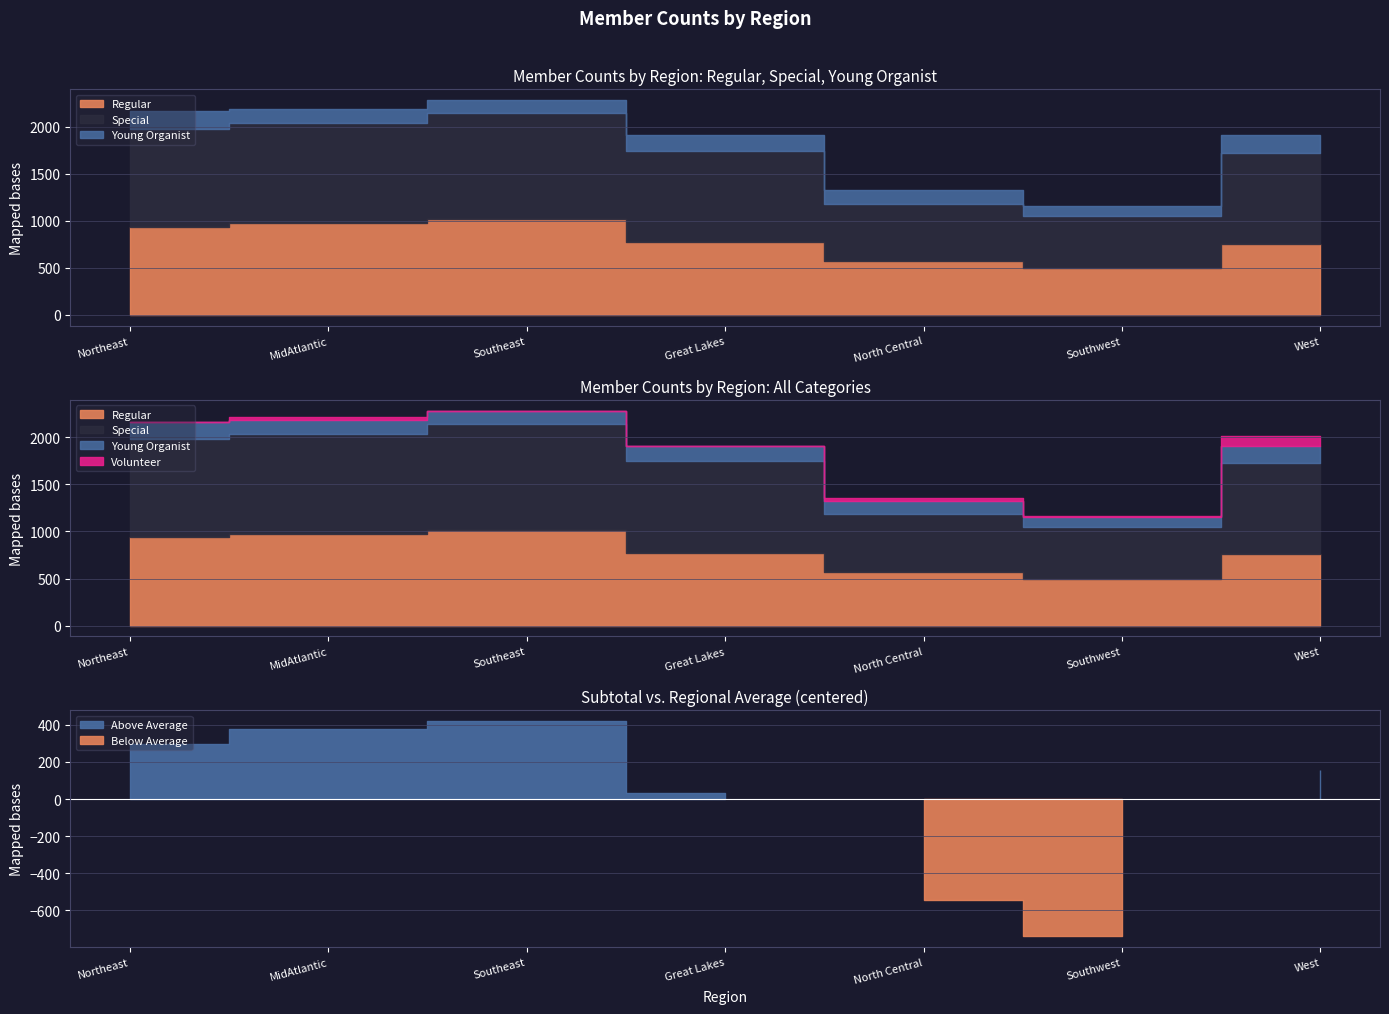

How many data points does each series have?

7